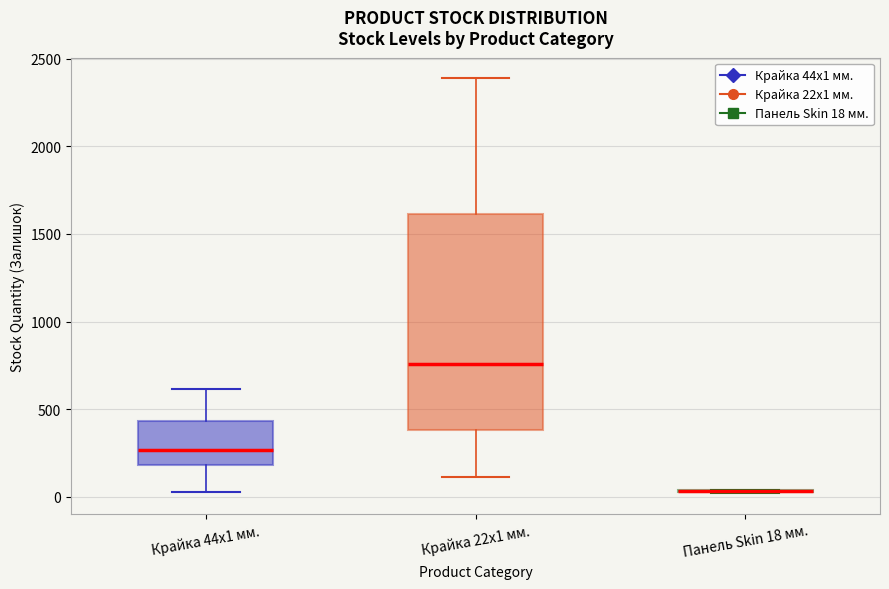

Reading left to right, transcribe this box plot: for each box, give where its median line is, the range the box spans, and where its two whiskers end, as read against the y-axis. The values are not printed on the chart, so give them approximately, as read against the axis.

Крайка 44x1 мм.: median 250, box 200 to 450, whiskers 50 to 600
Крайка 22x1 мм.: median 750, box 400 to 1600, whiskers 100 to 2400
Панель Skin 18 мм.: box collapsed to a line at 50, whiskers 0 to 50